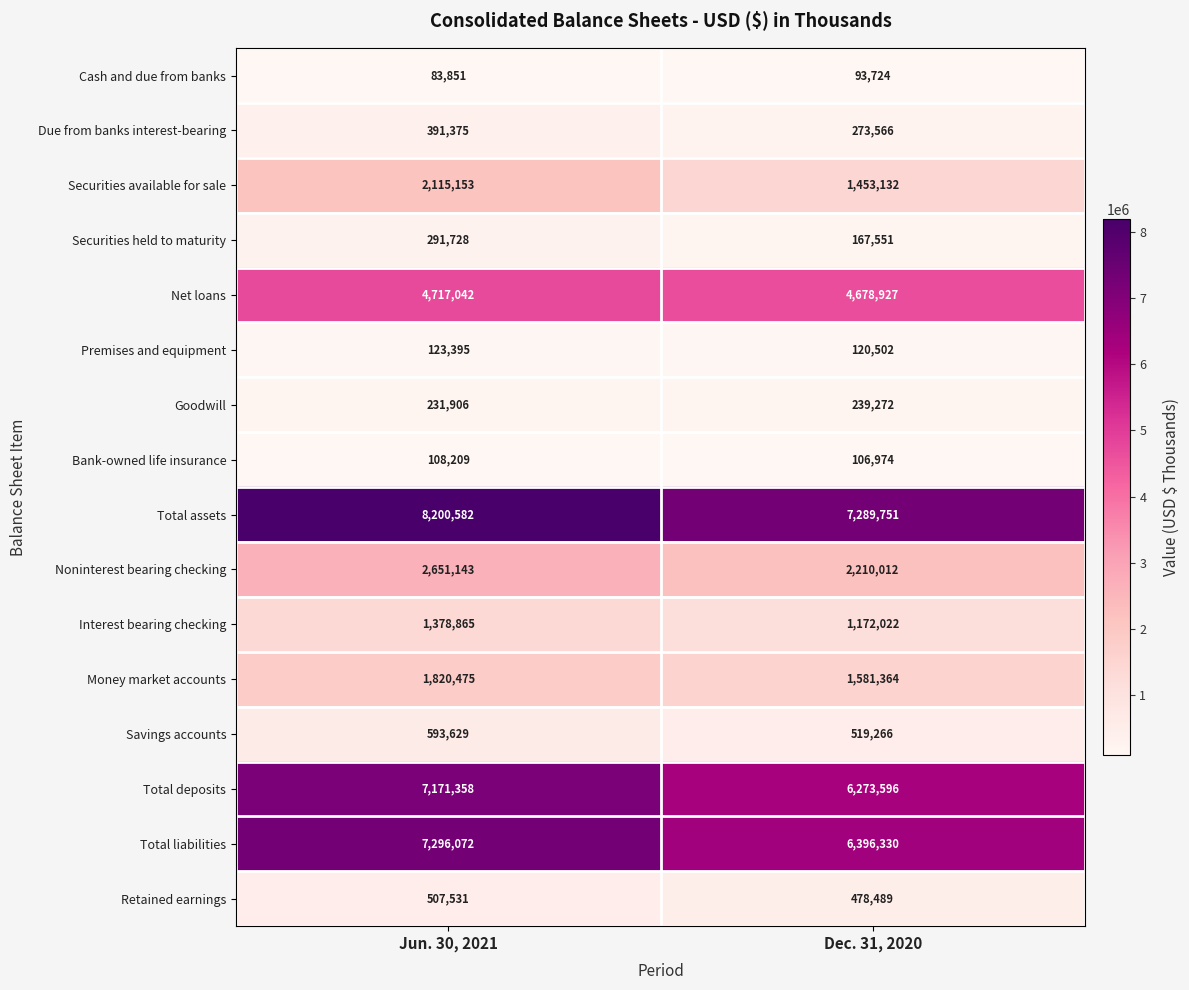

What is the sum of the Total liabilities values at Dec. 31, 2020 and Jun. 30, 2021?

13692402